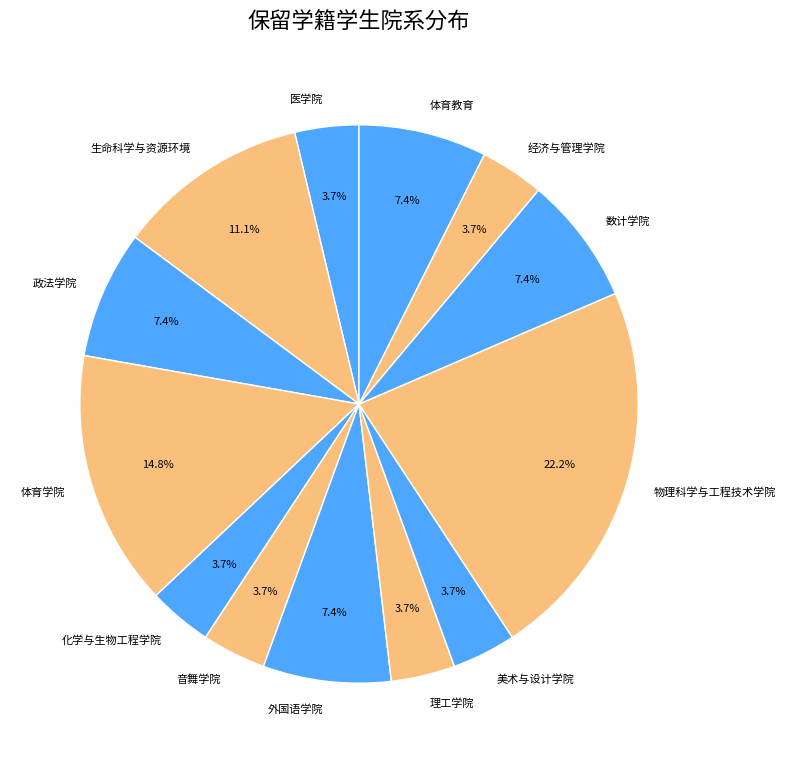

To the nearest percent, what is the average slice percentage?

8%